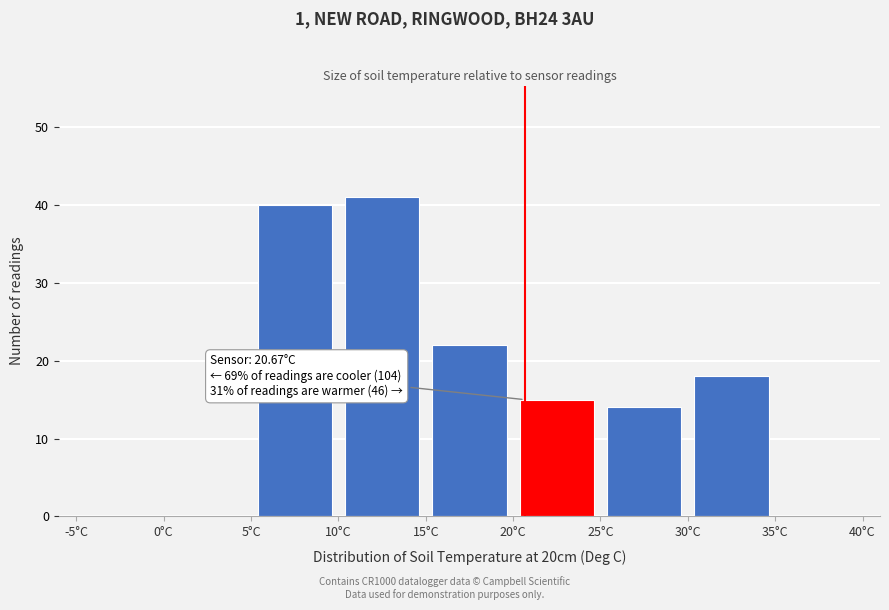

Over which range of the x-axis is the bar tallest?

10 to 15